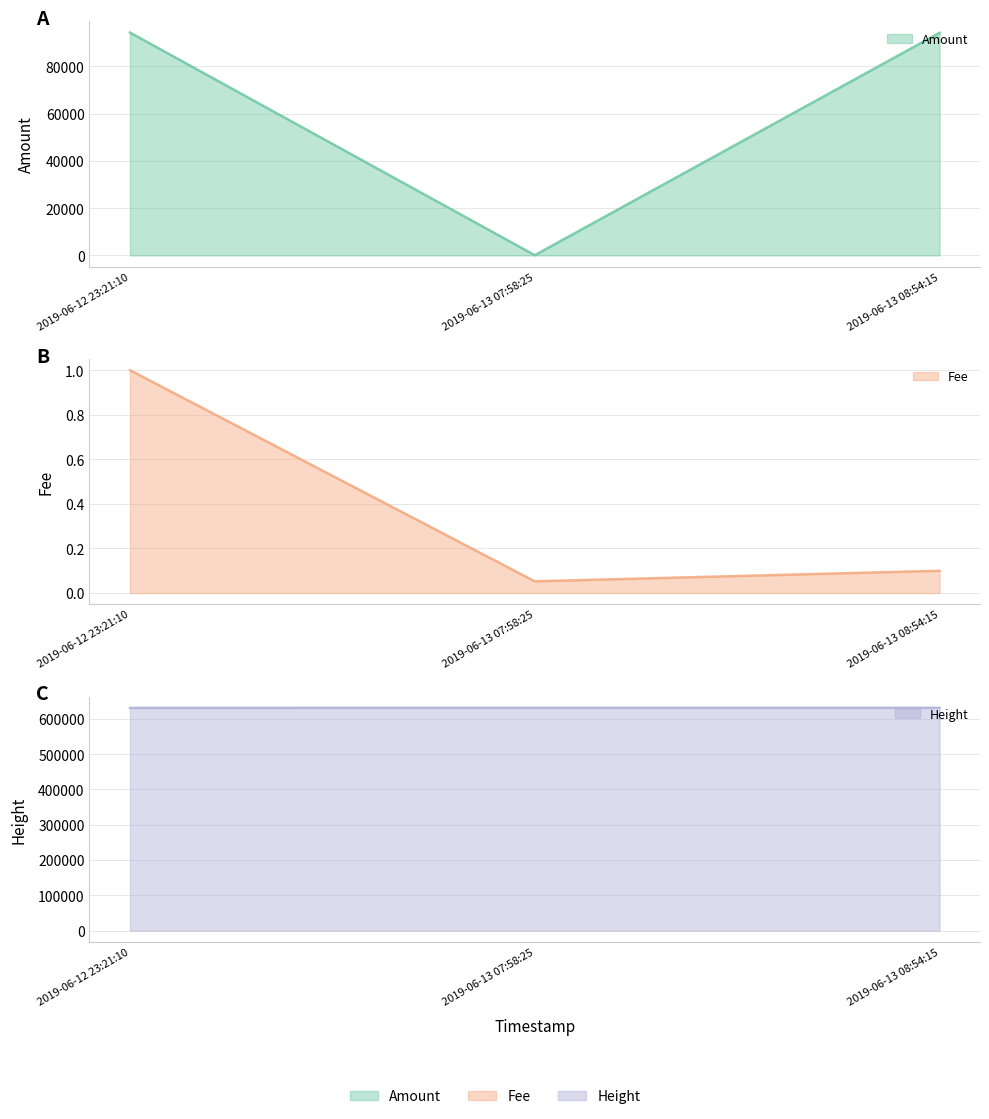

Rank the categories by Fee value from highest to lowest.

2019-06-12 23:21:10, 2019-06-13 08:54:15, 2019-06-13 07:58:25